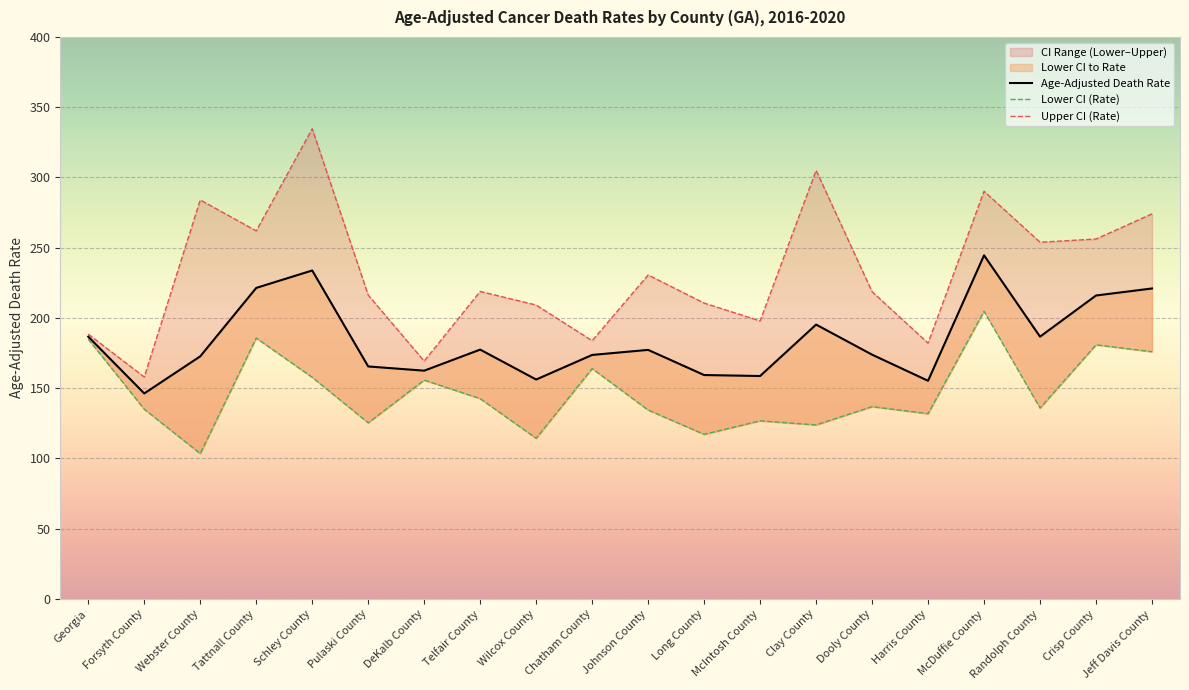

The Lower CI (Rate) series shows 180.6 at McIntosh County. True or false?

False